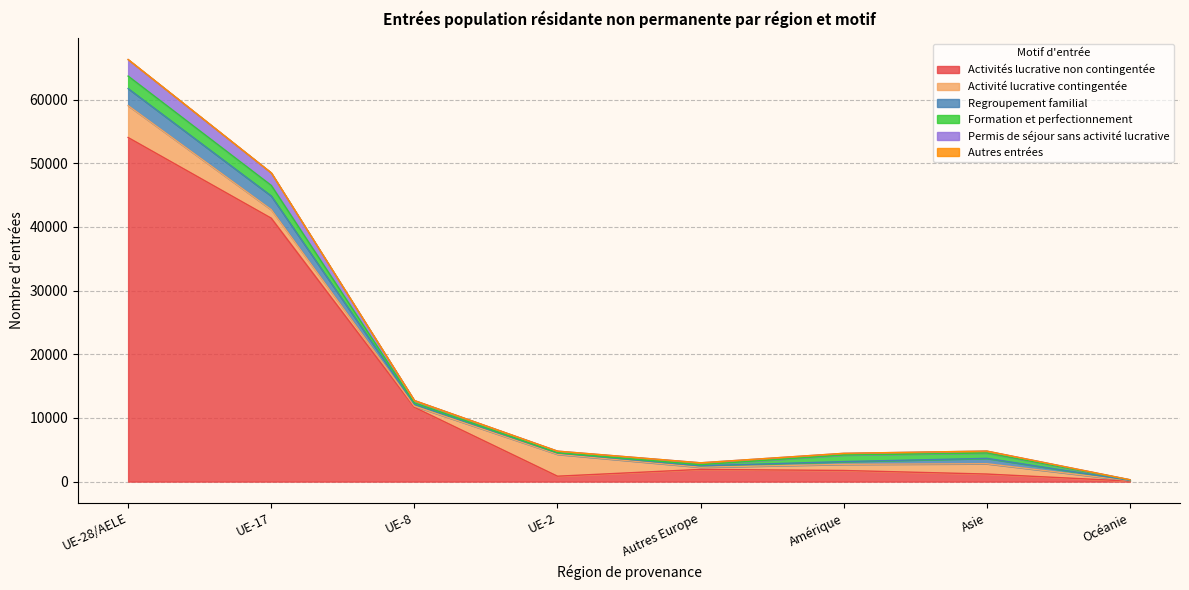

What is the difference between the maximum and minimum values in the Formation et perfectionnement series?

1917